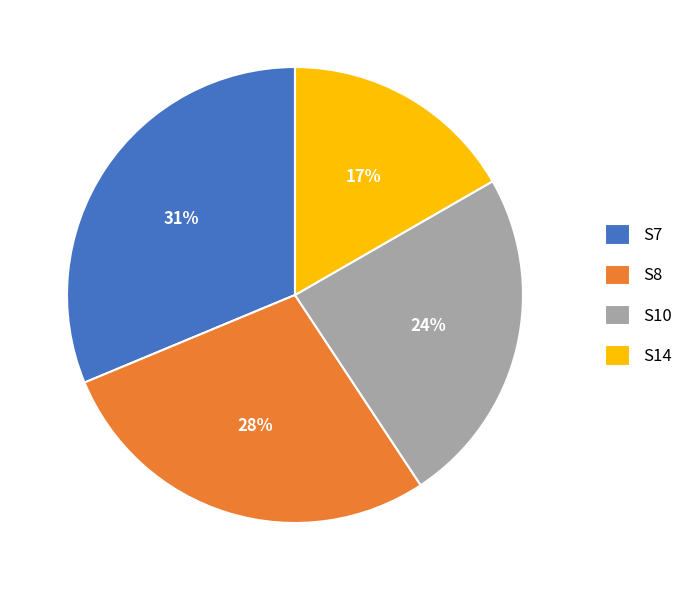

Do S8 and S7 together represent more than half of the pie?

Yes